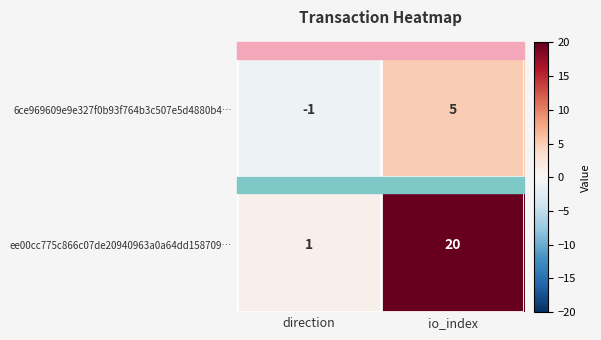

At which label does 6ce969609e9e327f0b93f764b3c507e5d4880b4… reach its minimum?

direction